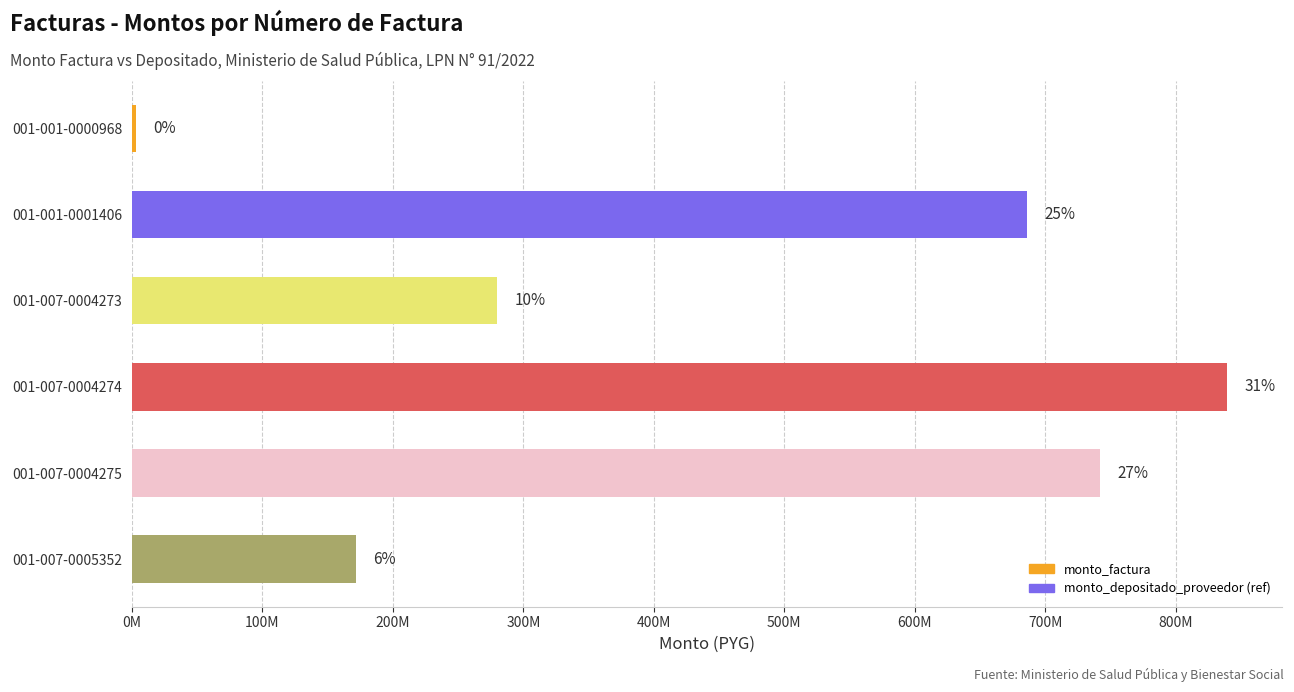

Are the bars horizontal?

Yes